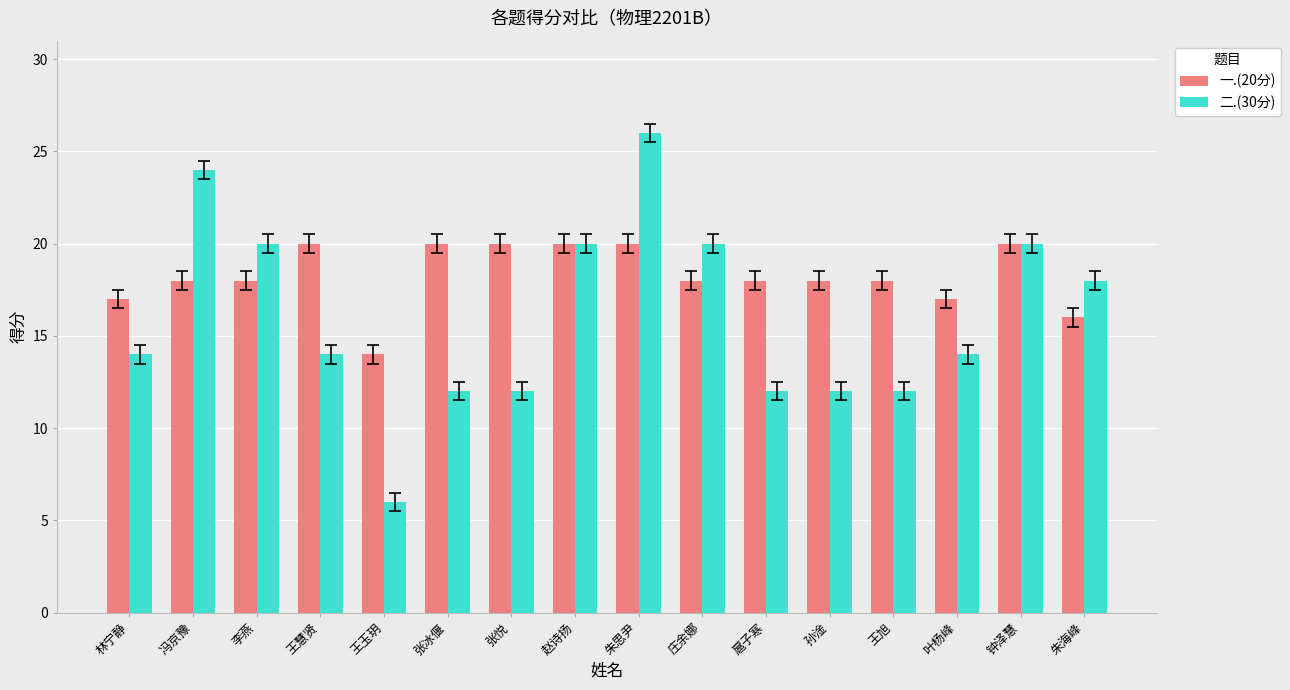

At how many categories does at least one series exceed 9?

16